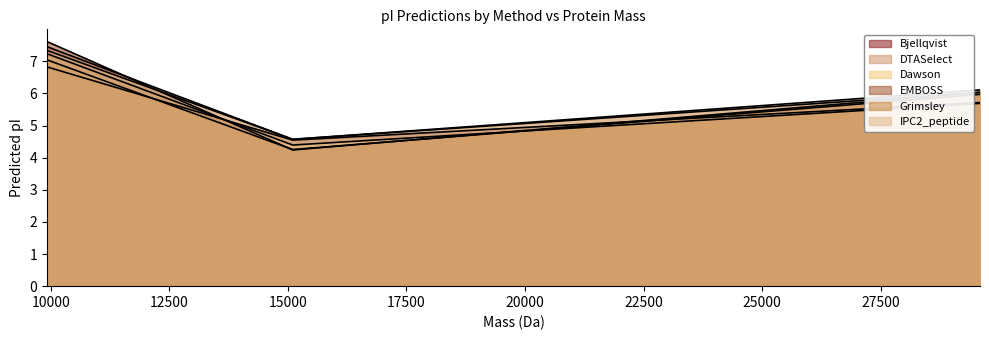

How many lines are shown in the chart?

6